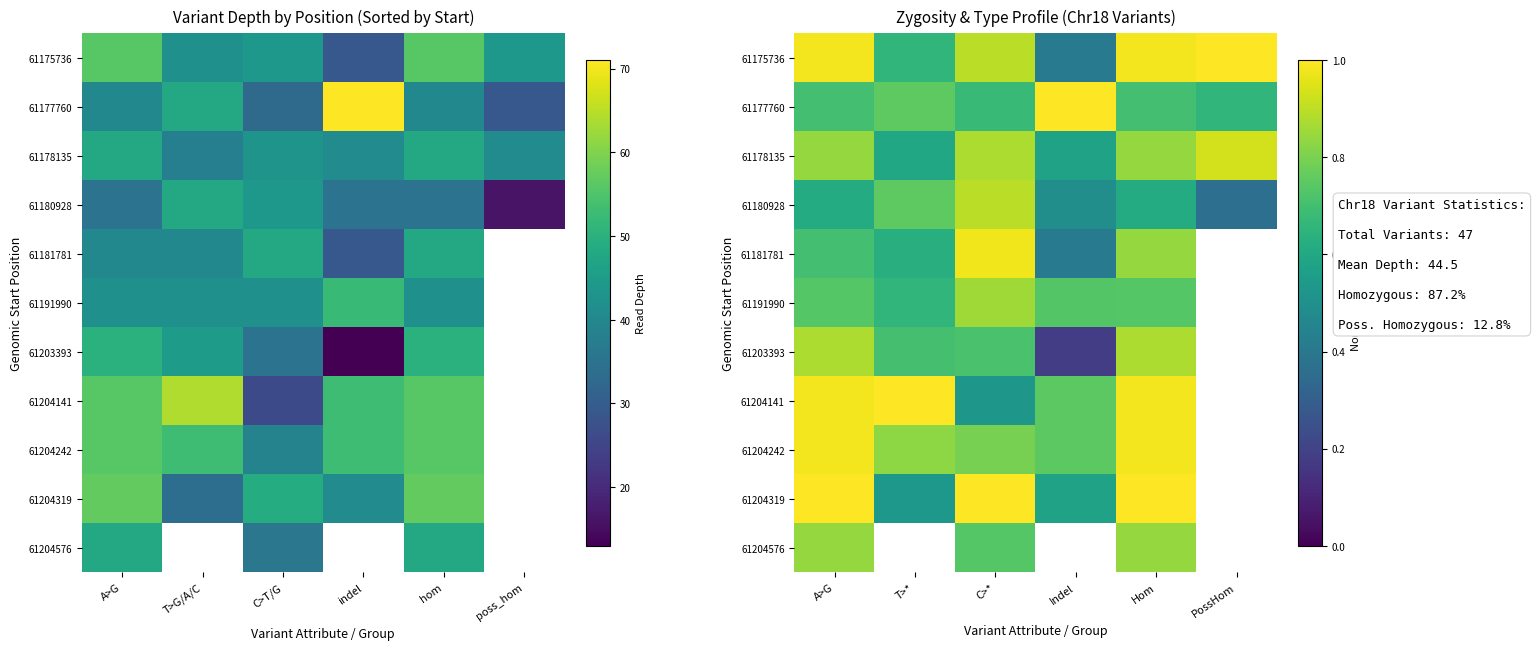

At which category is the sum across all series the highest?

Hom